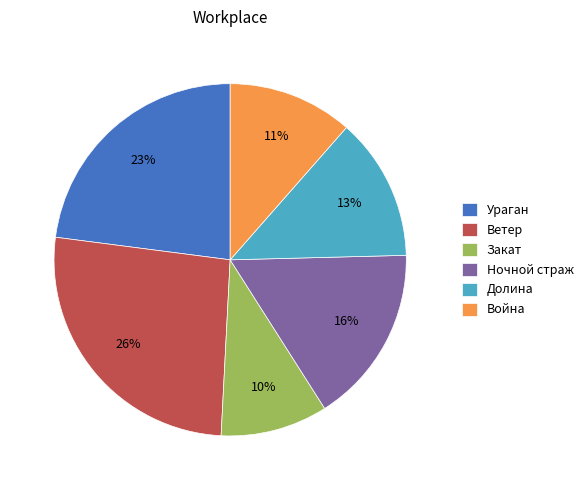

How many slices are in this pie chart?

6